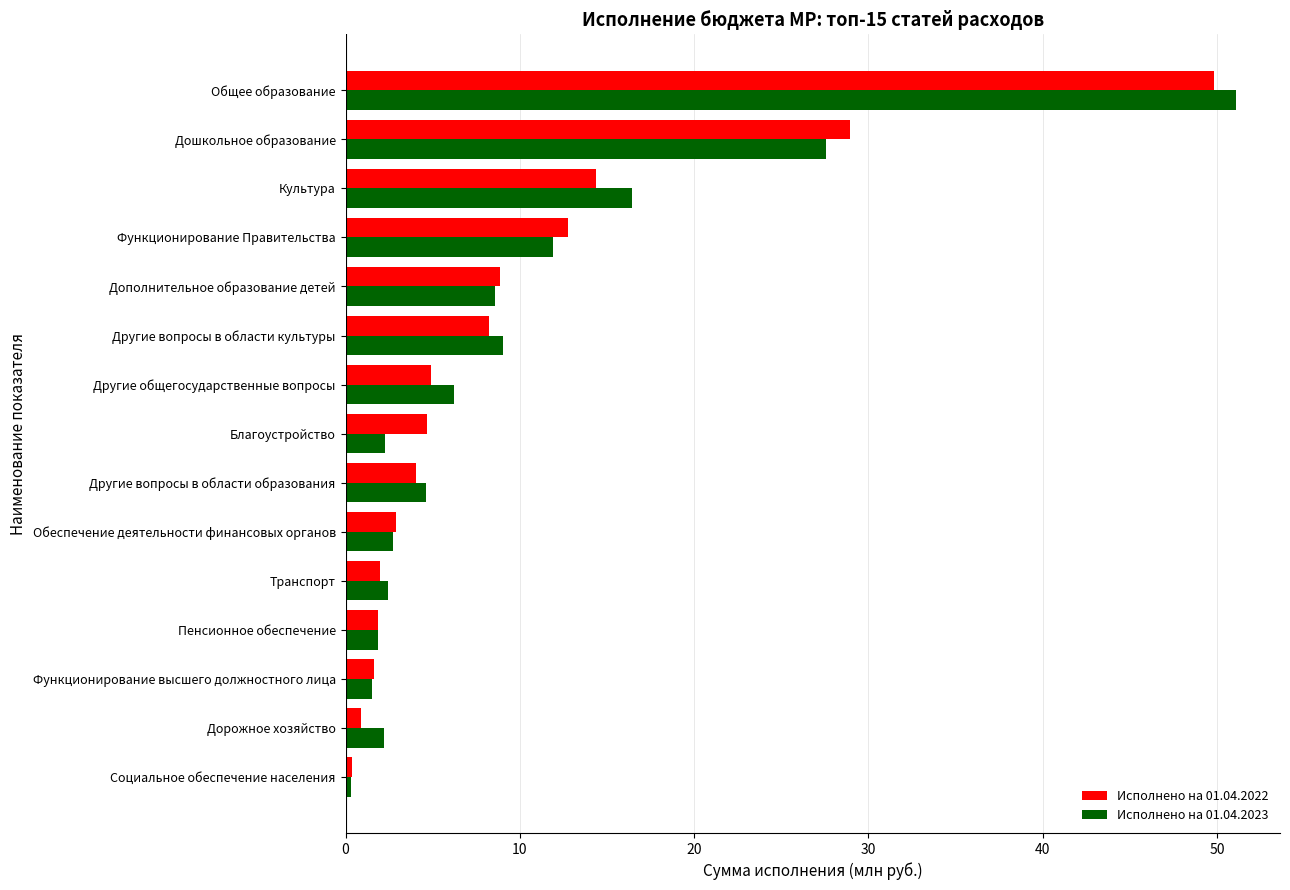

Rank the series at Благоустройство from lowest to highest value.

Исполнено на 01.04.2023, Исполнено на 01.04.2022